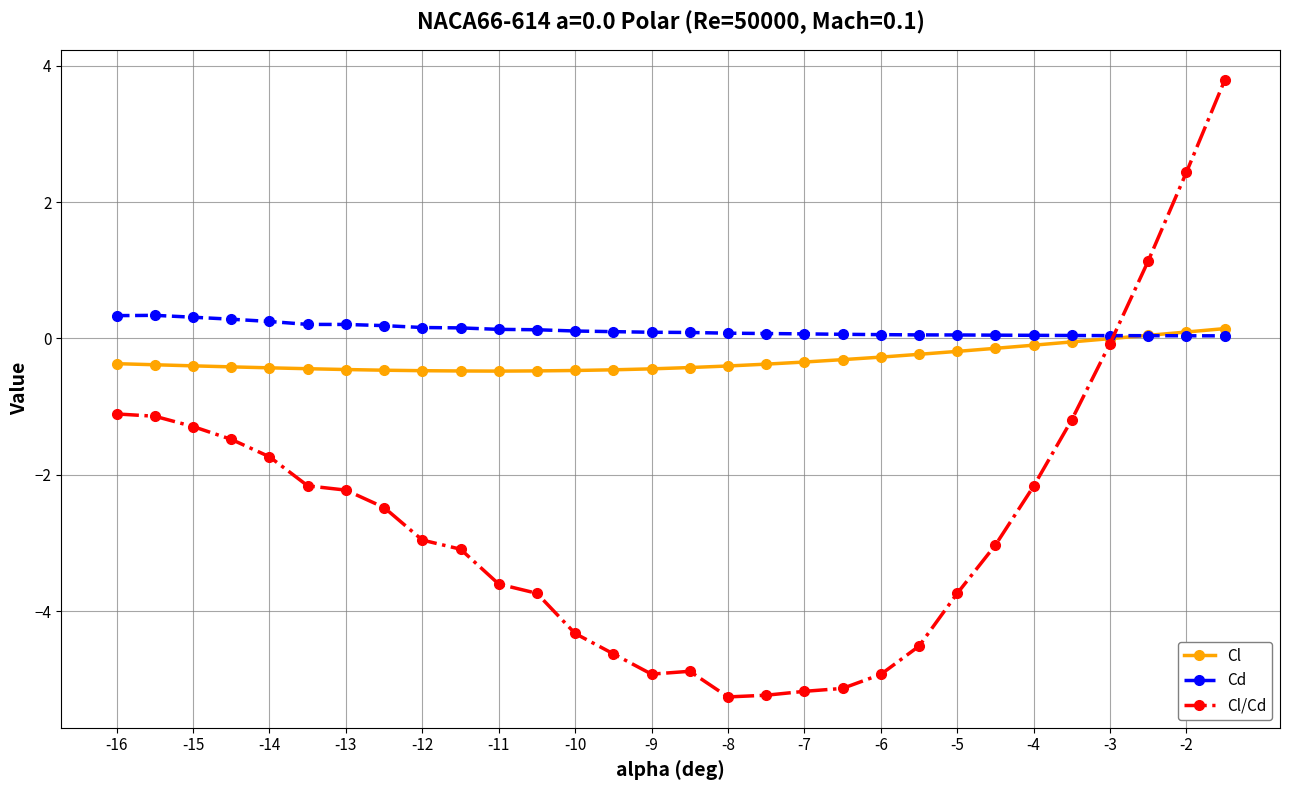

What is the value of the Cl point at the 2nd from the left?

-0.4